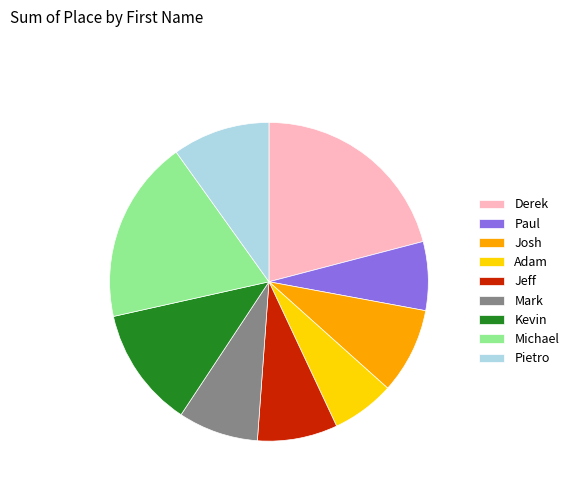

How many segments does this pie chart have?

9